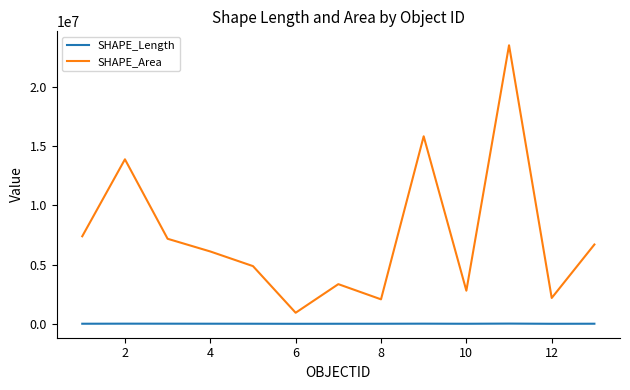

True or false: SHAPE_Length and SHAPE_Area cross at least once.

False